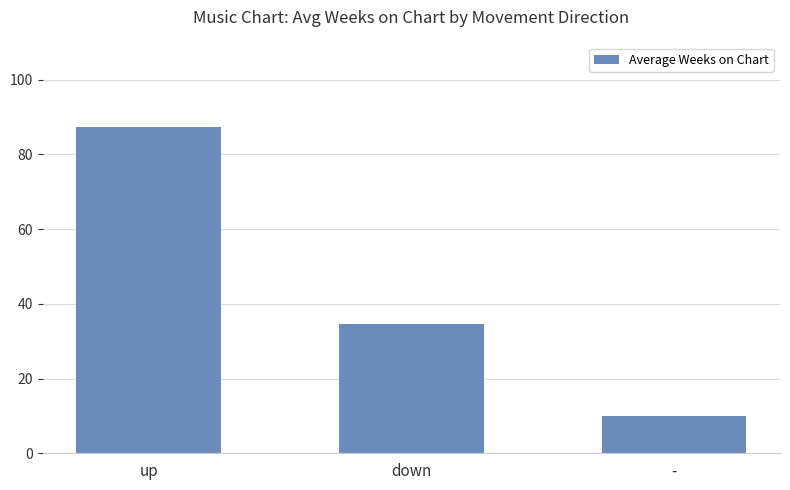

Reading left to right, transcribe all the data shown in this chart.

87.3	34.5	10.0